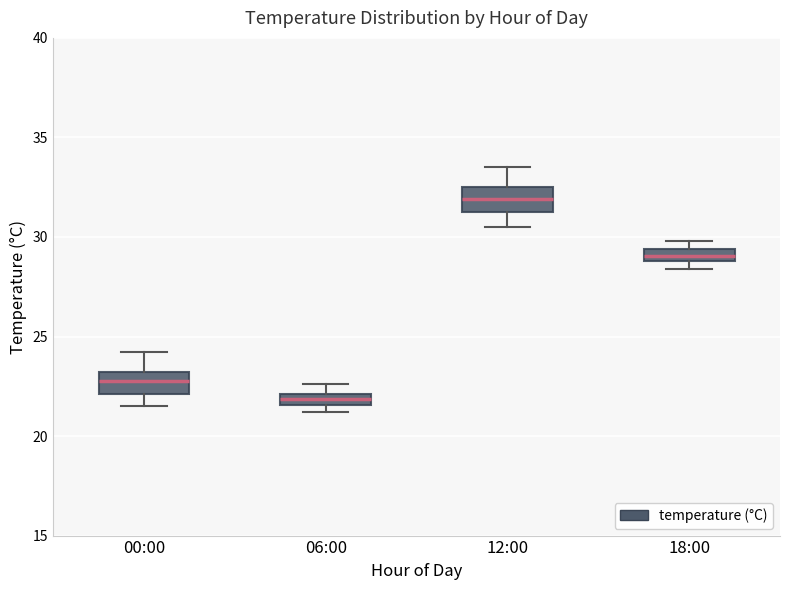

Where is the upper edge of the box for 18:00 on the y-axis? The values are not printed on the chart, so give them approximately, as read against the axis.

29.5